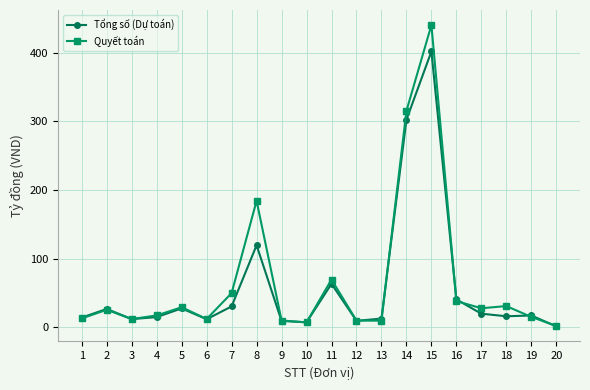

What is the difference between the maximum and minimum values in the Quyết toán series?

438.5